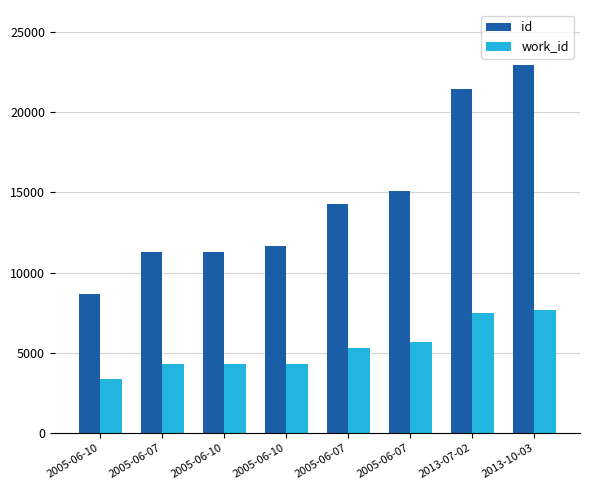

Reading left to right, what are all the values shown in this chart?

id: 2005-06-10=8638	2005-06-07=11254	2005-06-10=11255	2005-06-10=11672	2005-06-07=14289	2005-06-07=15103	2013-07-02=21418	2013-10-03=22912
work_id: 2005-06-10=3364	2005-06-07=4317	2005-06-10=4318	2005-06-10=4318	2005-06-07=5318	2005-06-07=5651	2013-07-02=7501	2013-10-03=7698